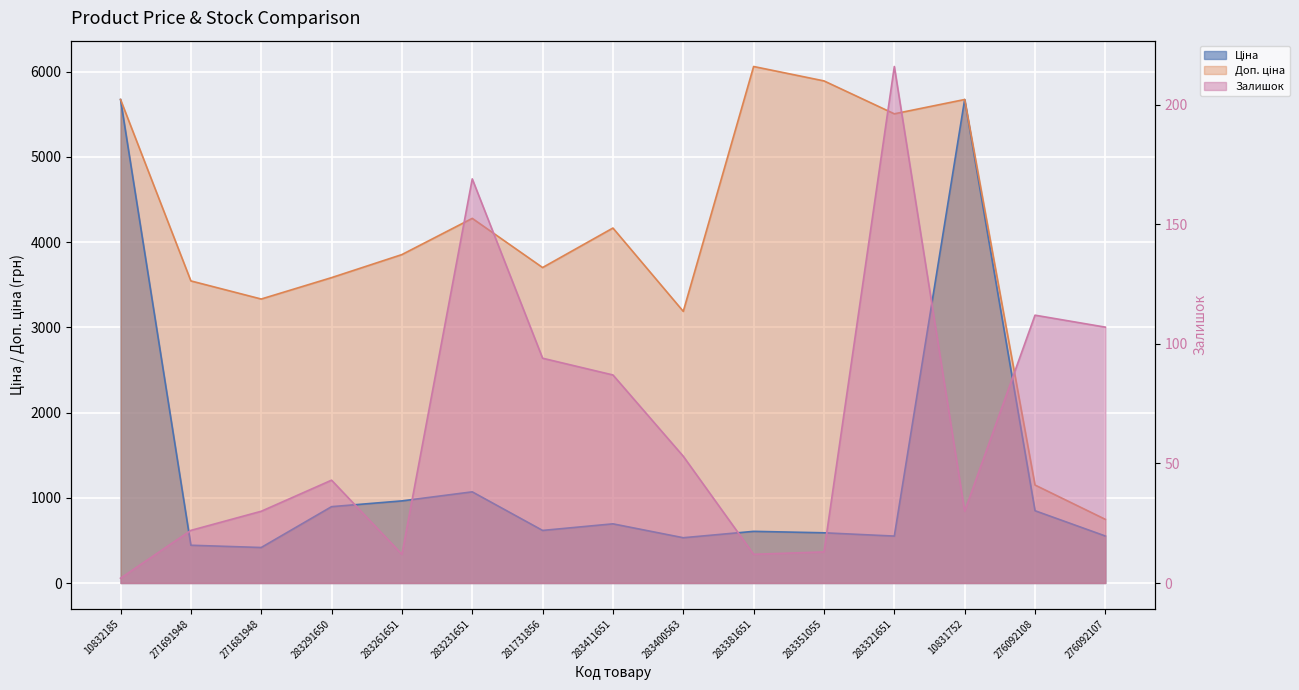

What is the difference between the maximum and minimum values in the Доп. ціна series?

5314.2